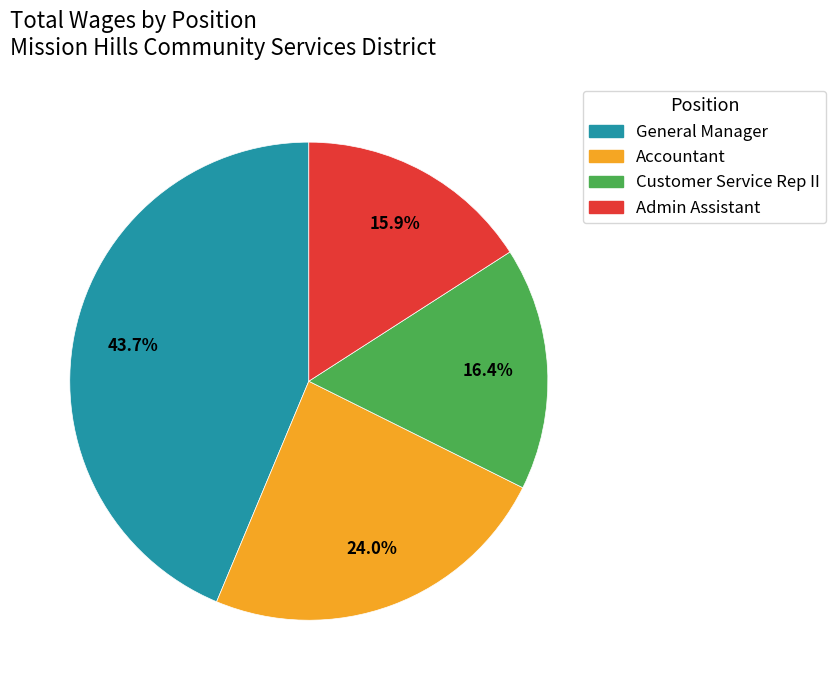

Approximately how many times larger is the value at Customer Service Rep II compared to Accountant?

0.7